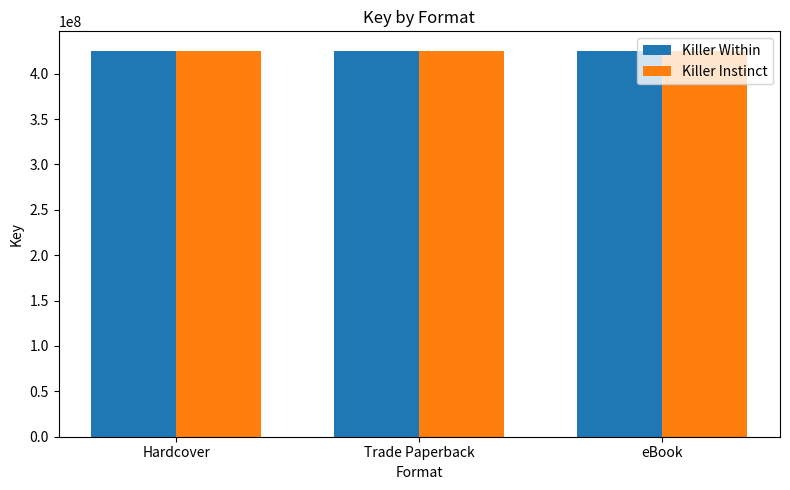

Does the chart contain any negative values?

No